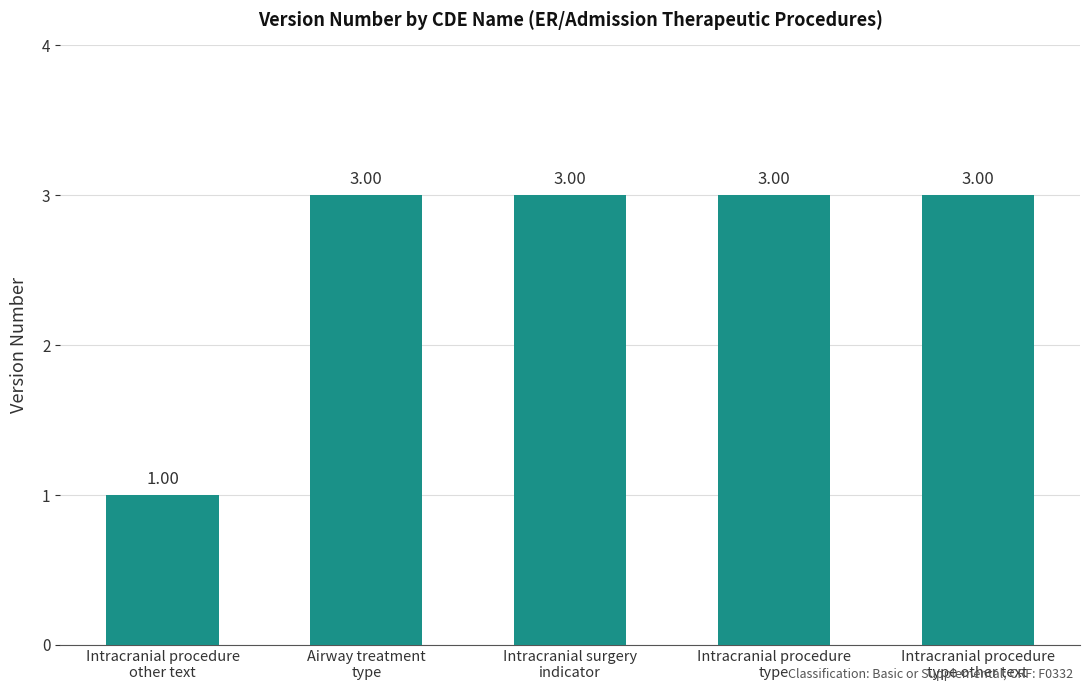

How many bars are there in total?

5